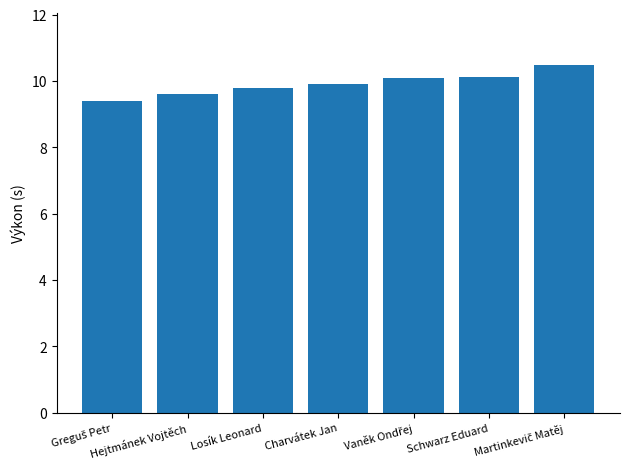

How many bars are there in total?

7